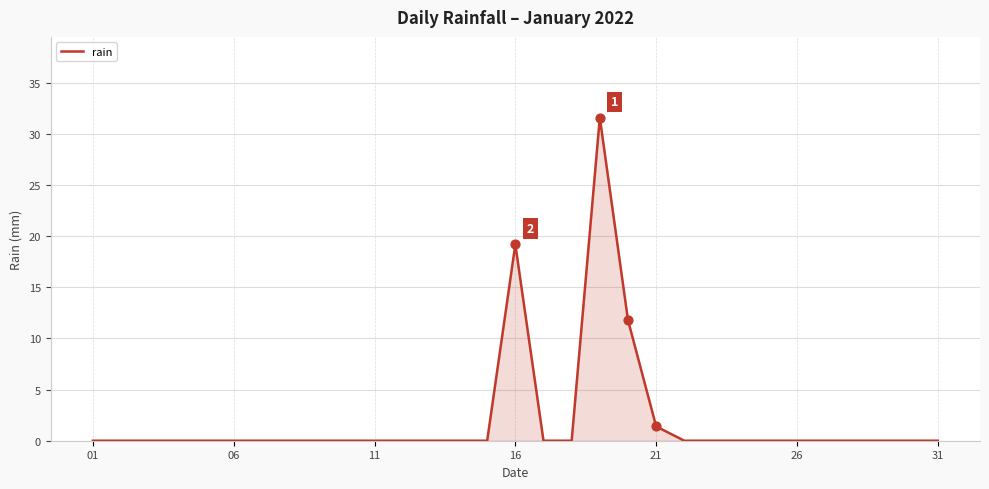

What is the difference between the maximum and minimum values?

31.6